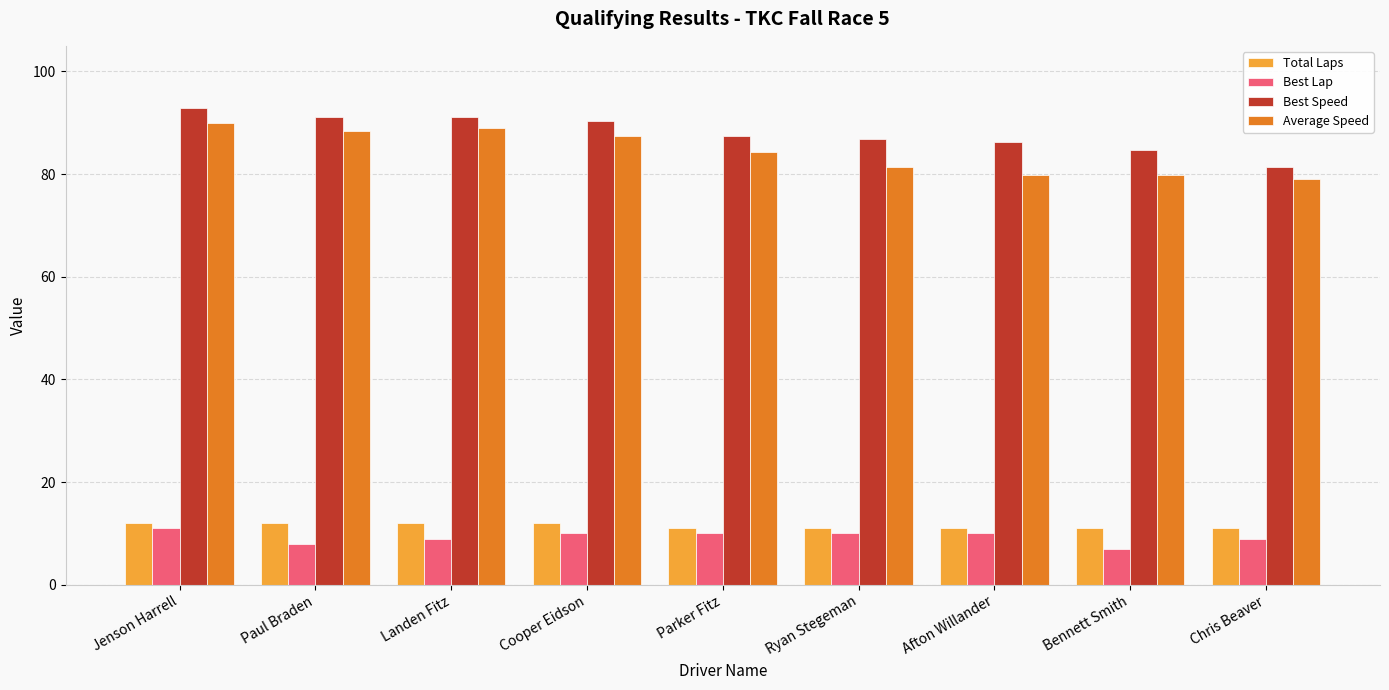

True or false: Average Speed has a value of 90.1 at Jenson Harrell.

True